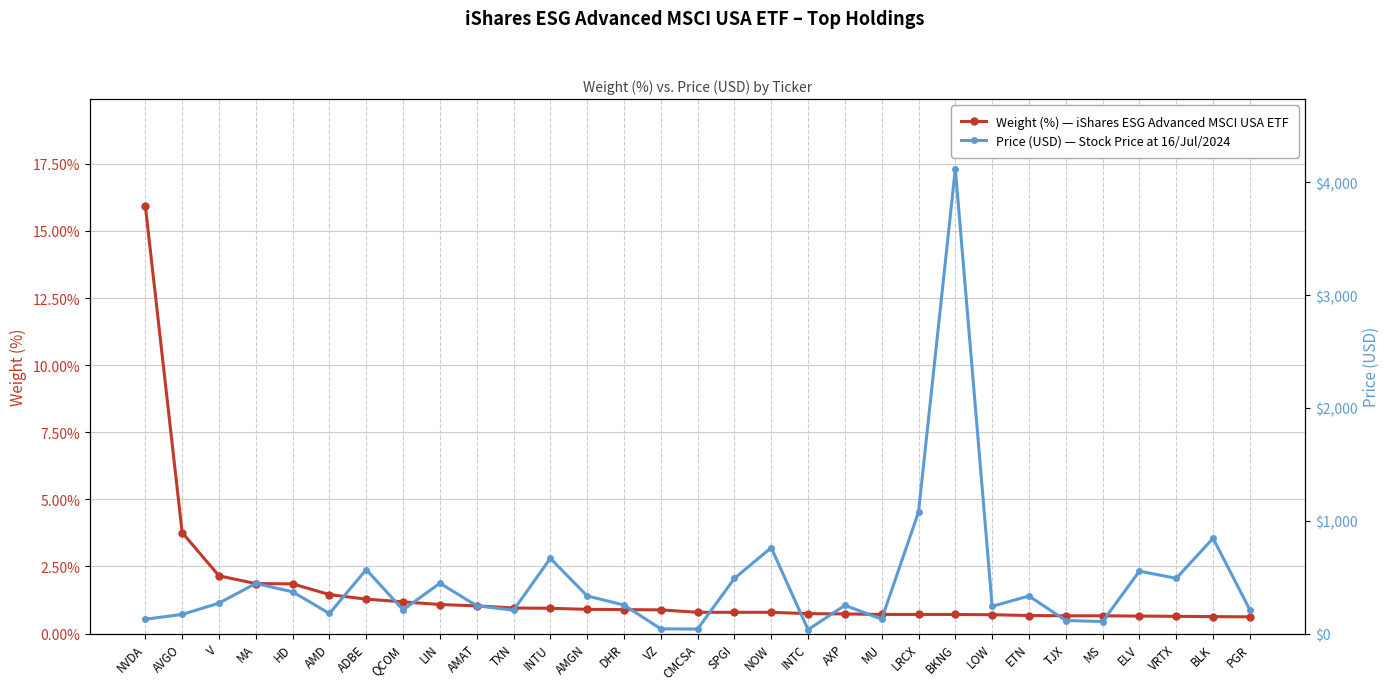

List the series in order of their overall mean, highest first.

Price (USD) — Stock Price at 16/Jul/2024, Weight (%) — iShares ESG Advanced MSCI USA ETF